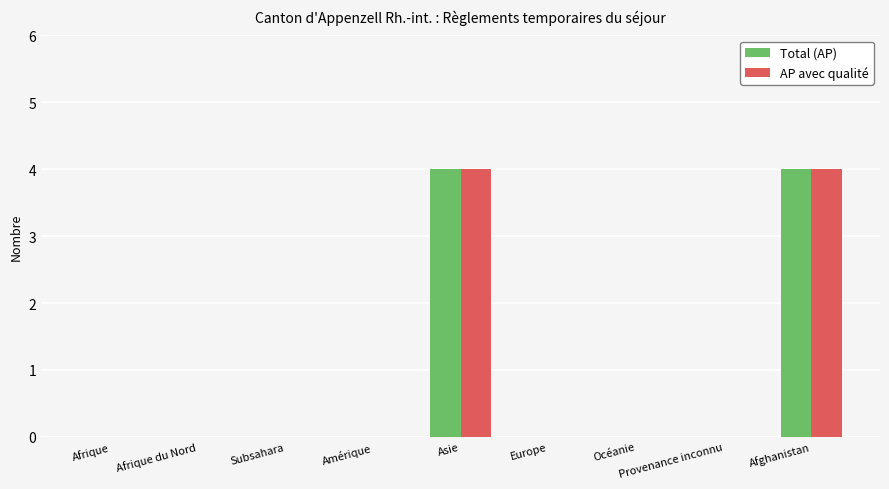

What value does the AP avec qualité series have at Afghanistan?

4